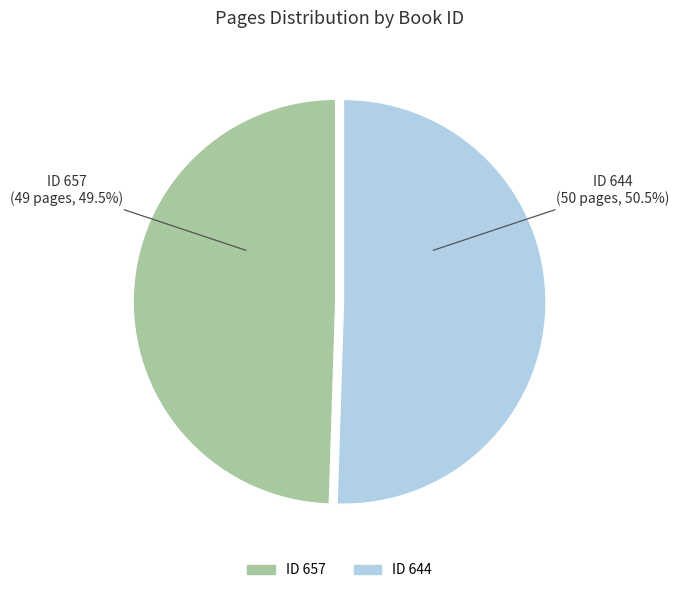

Is there a majority slice in this chart?

Yes